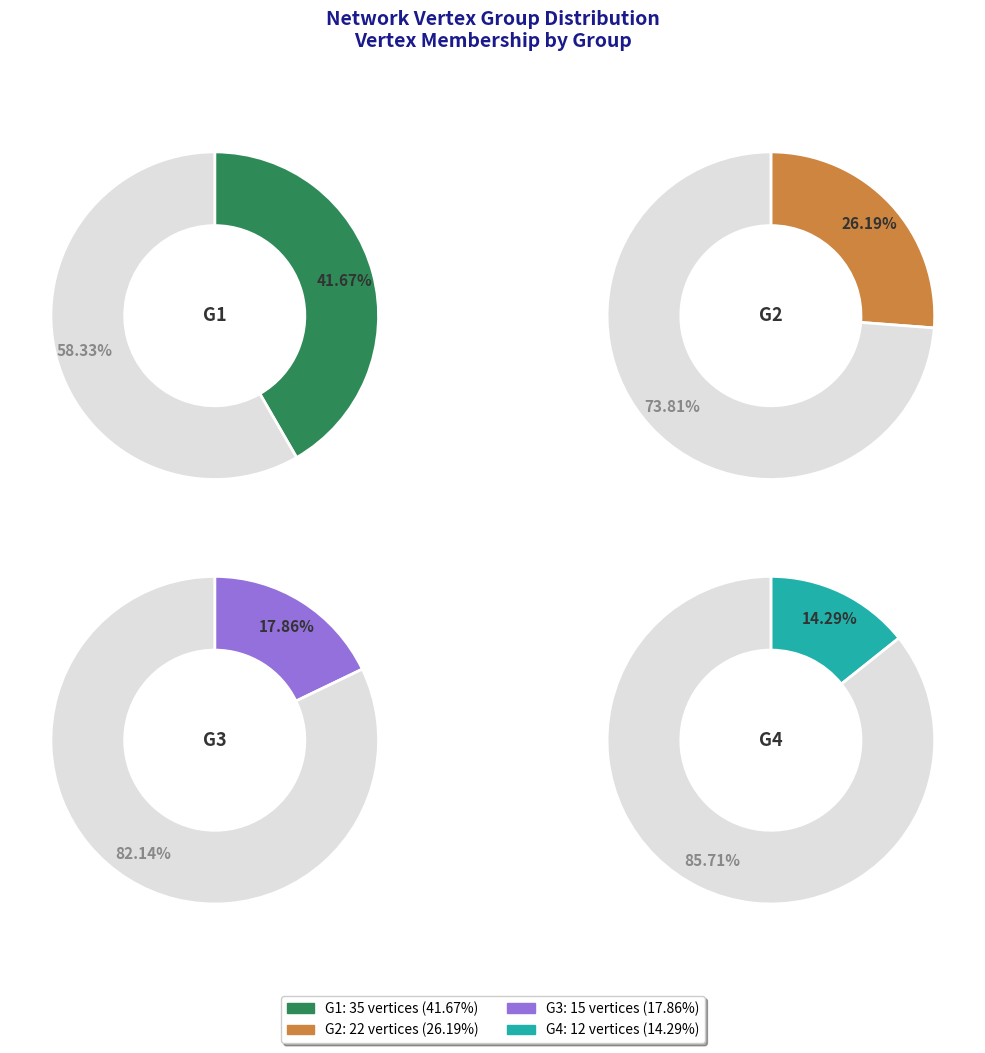

Approximately how many times larger is the value at G2 compared to G1?

0.6